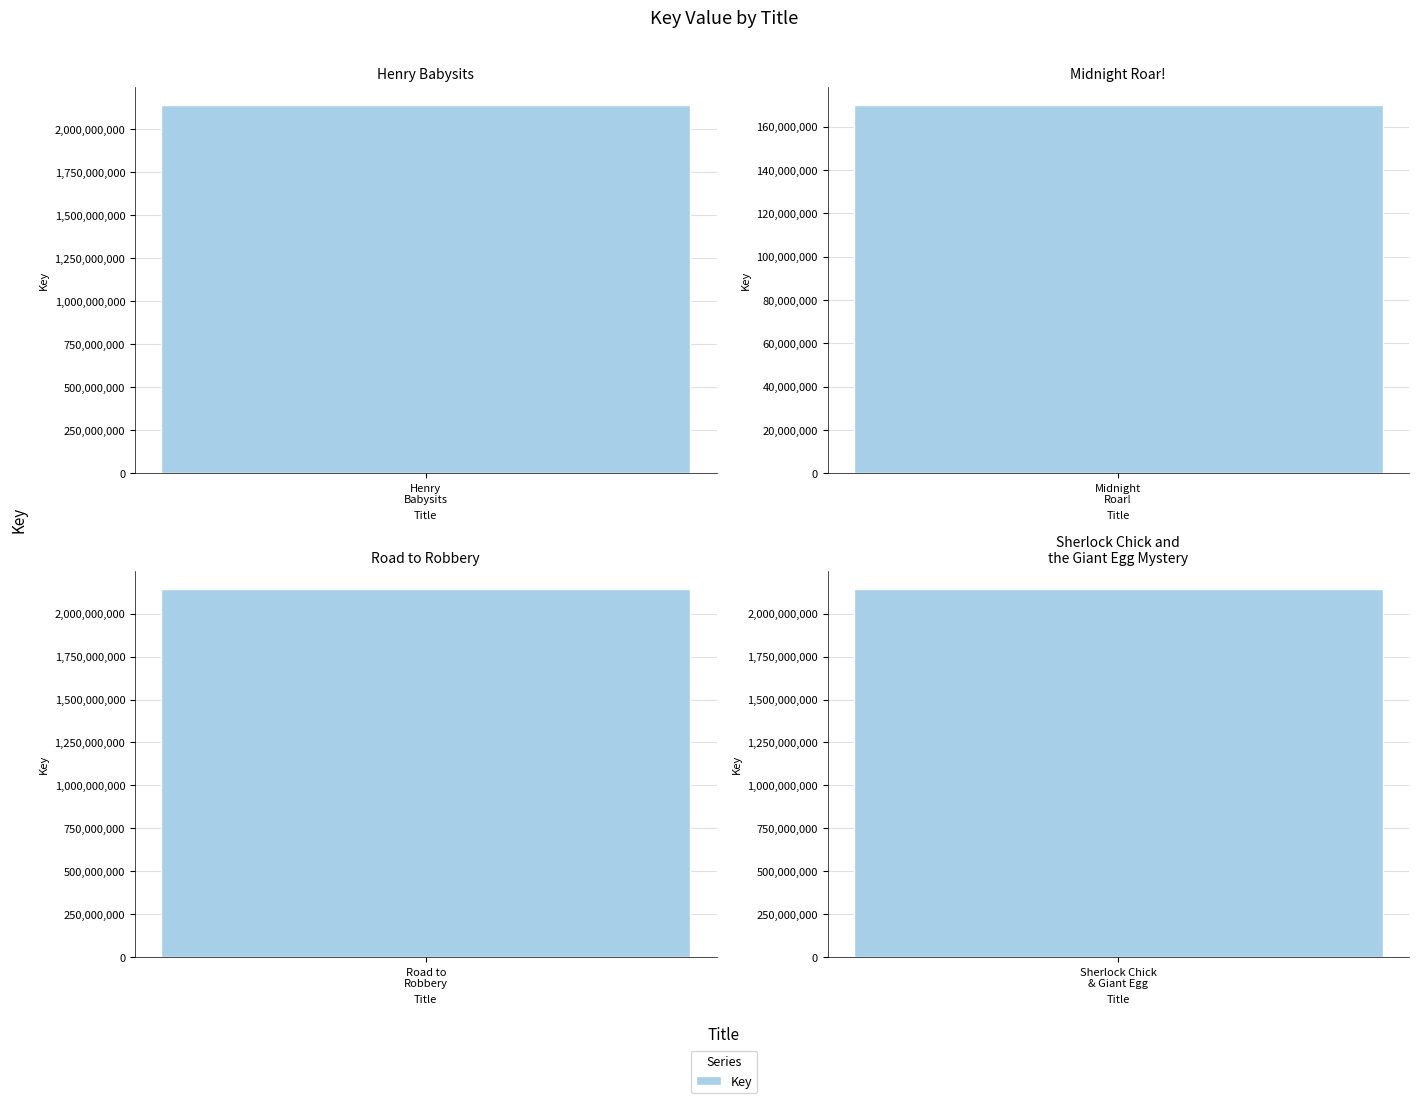

Rank the categories by value from lowest to highest.

Midnight Roar!, Sherlock Chick and the Giant Egg Mystery, Henry Babysits, Road to Robbery